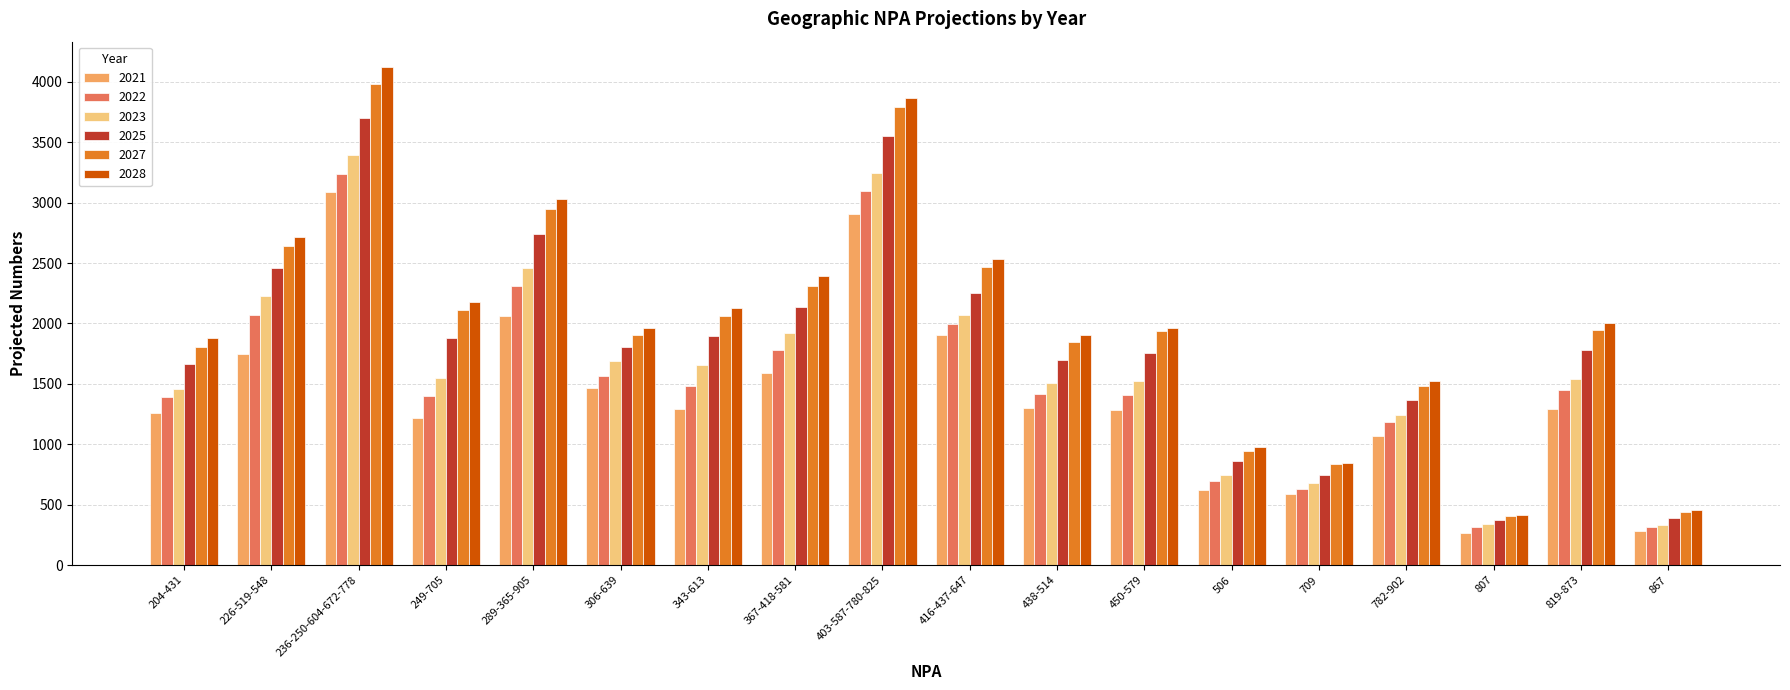

How many data points in 2028 are less than 2003?

9